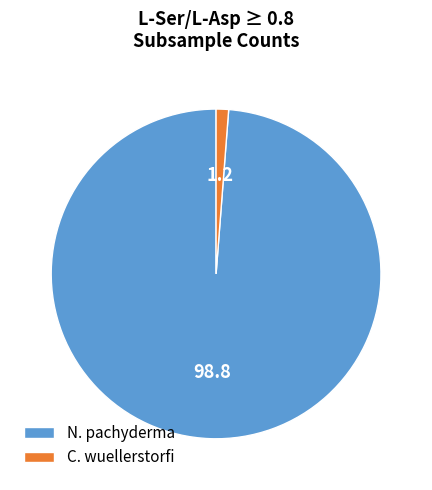

Approximately how many times larger is the value at N. pachyderma compared to C. wuellerstorfi?

81.0